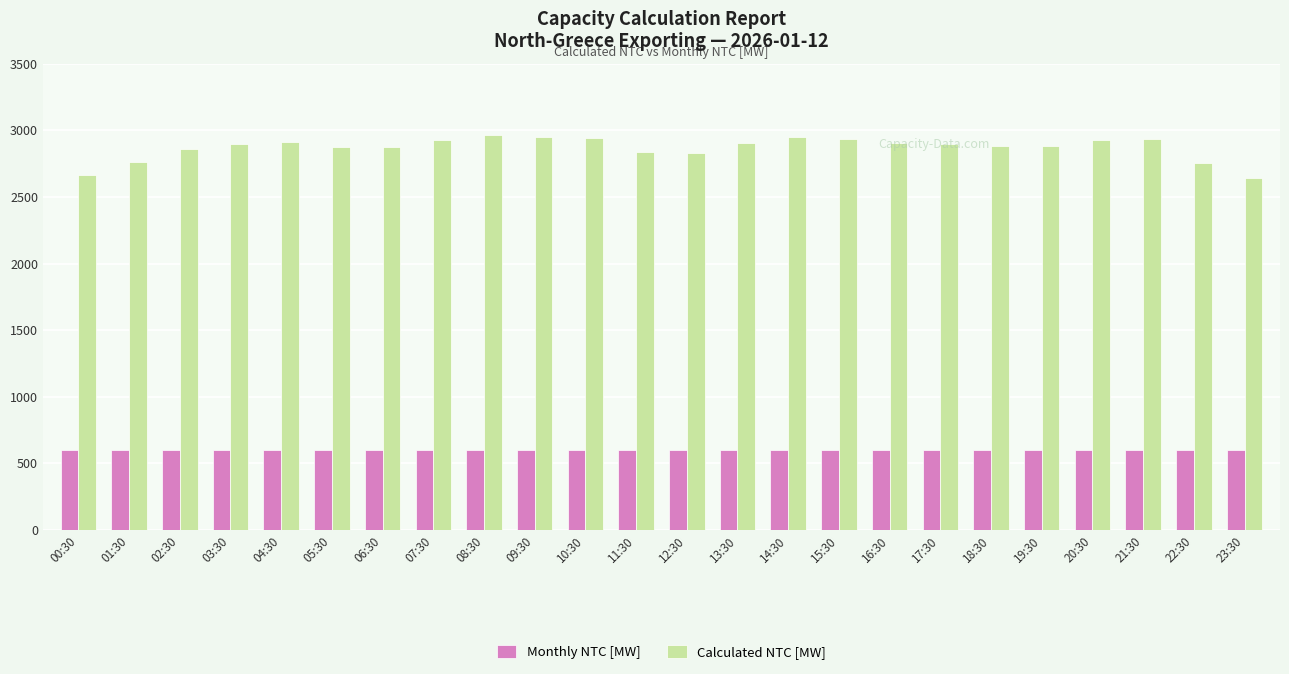

At 18:30, list the series in order from largest to smallest.

Calculated NTC [MW], Monthly NTC [MW]